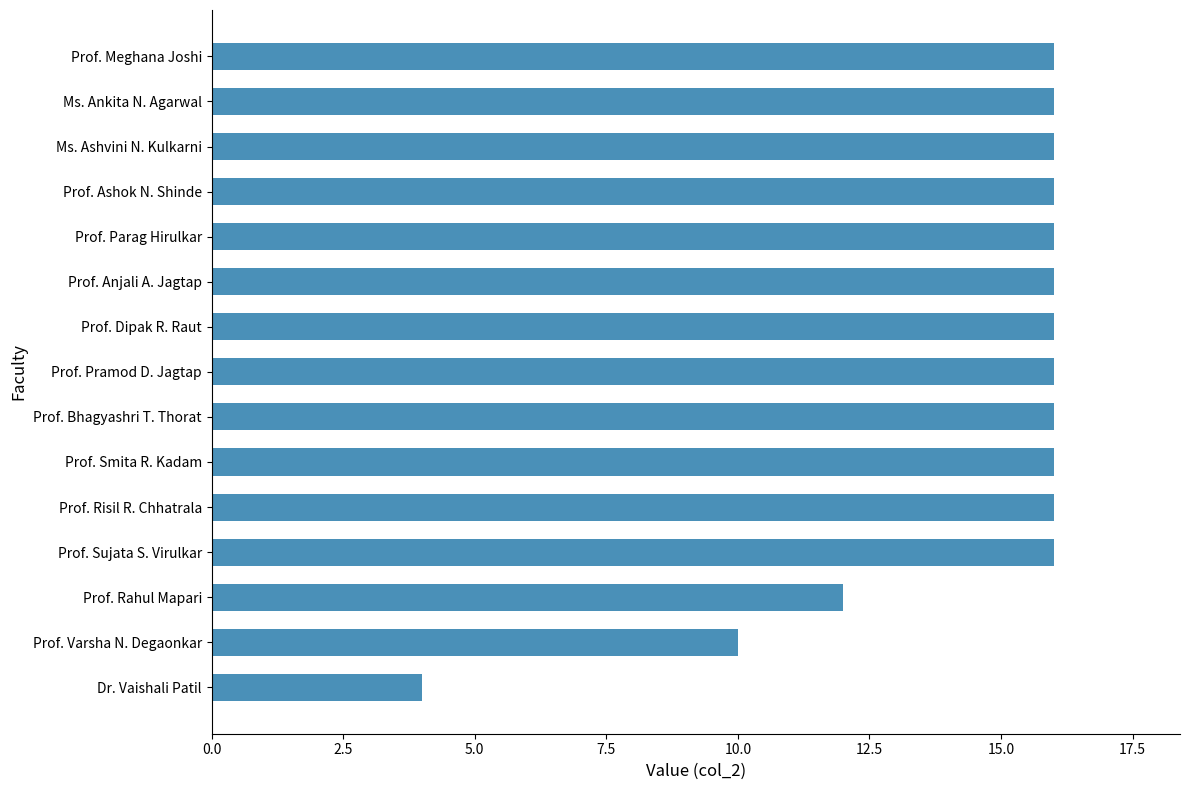

What is the smallest value displayed?

4